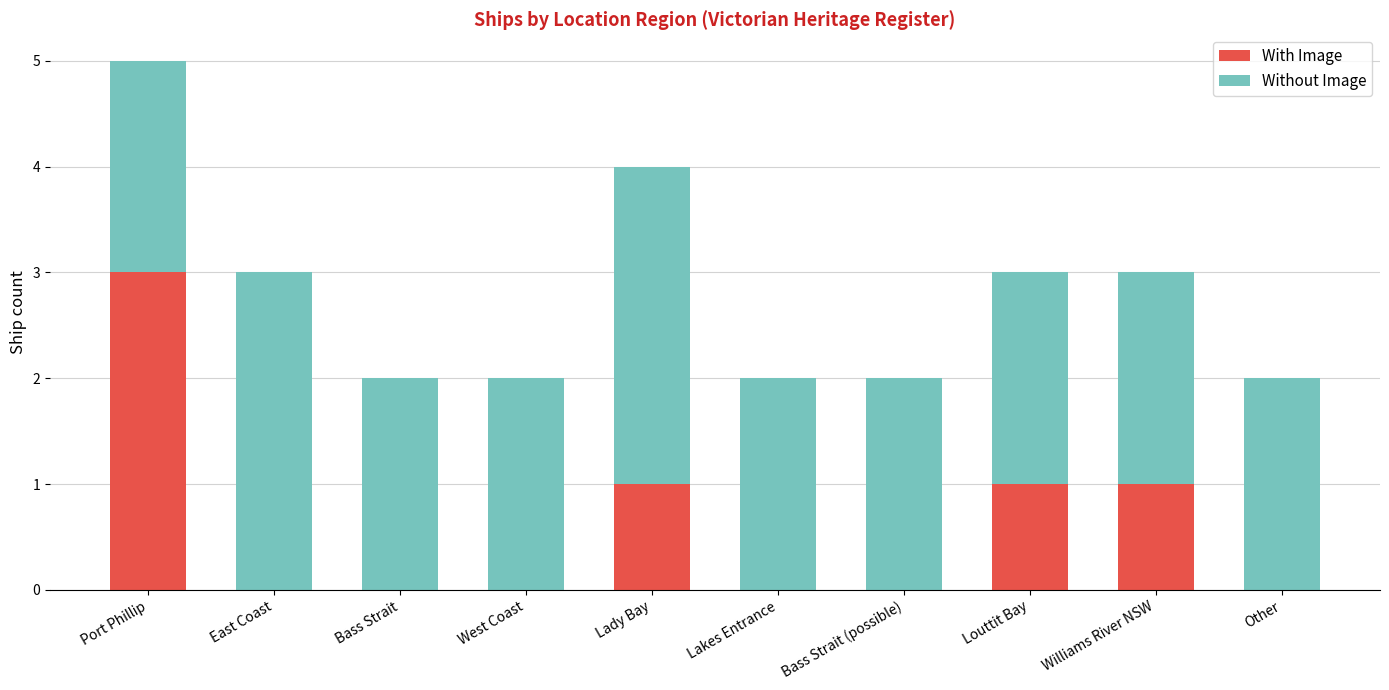

What is the maximum value for With Image?

3